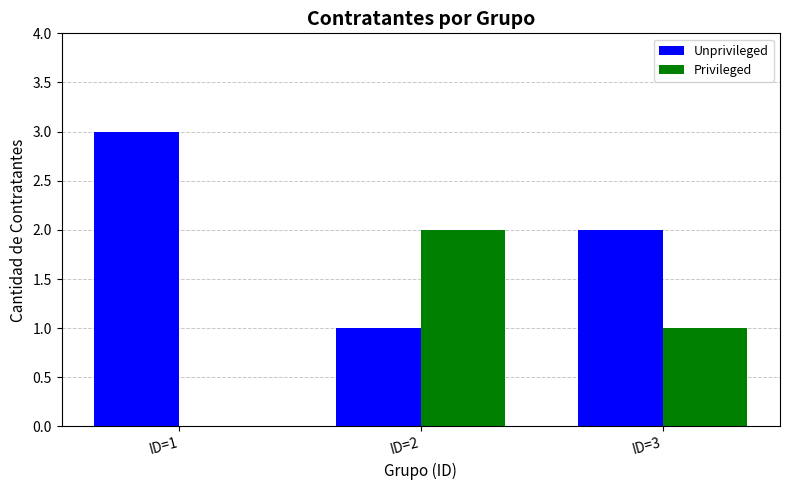

True or false: Unprivileged has a value of 3 at ID=1.

True